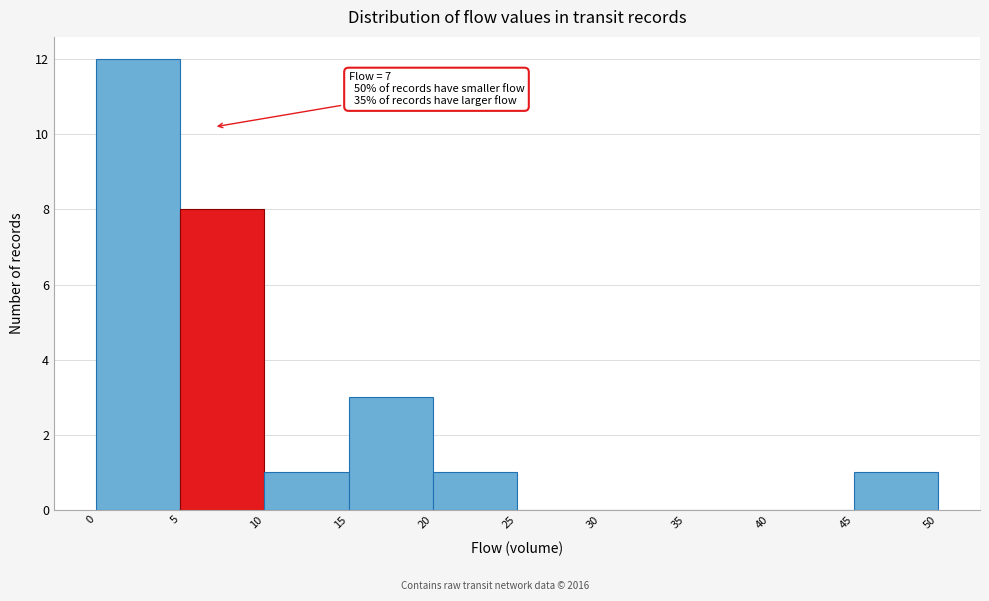

Over which range of the x-axis is the bar tallest?

0 to 5